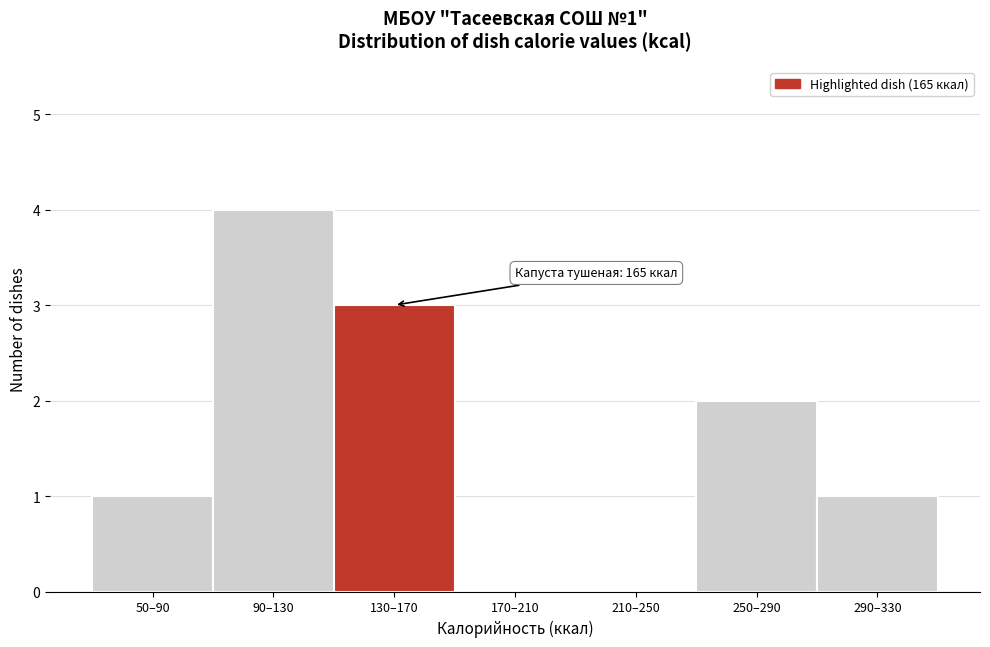

Reading left to right, extract all data points from this chart.

50–90=1	90–130=4	130–170=3	170–210=0	210–250=0	250–290=2	290–330=1